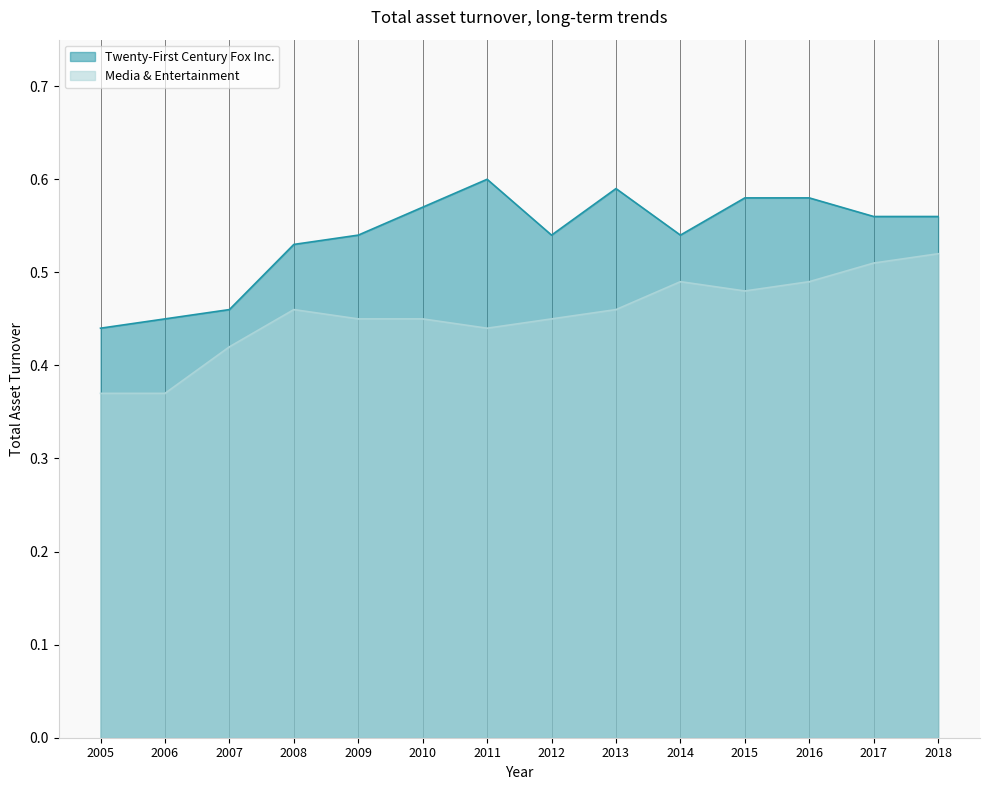

True or false: Media & Entertainment and Twenty-First Century Fox Inc. cross at least once.

False